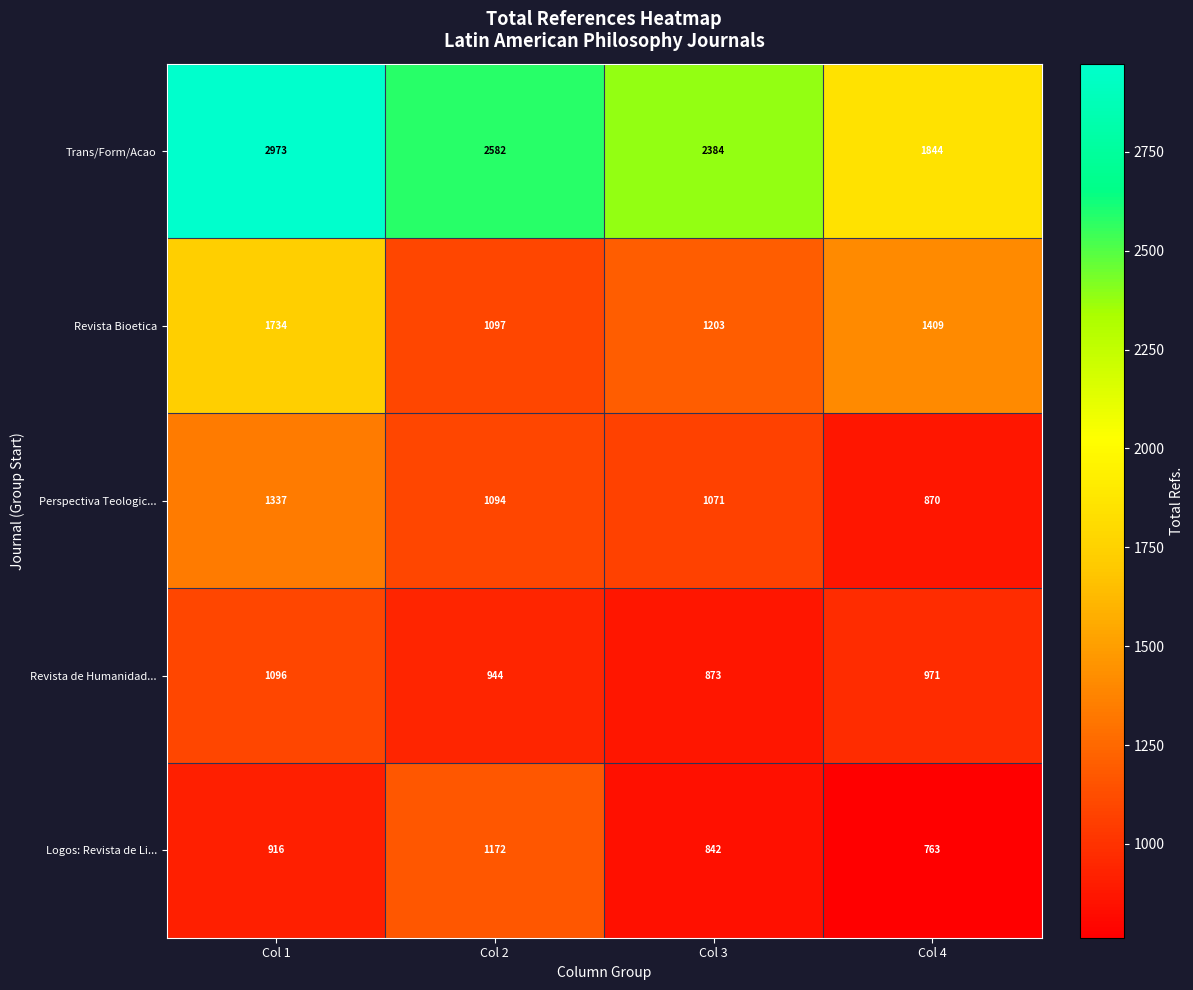

Rank the series at Col 1 from lowest to highest value.

Logos: Revista de Li..., Revista de Humanidad..., Perspectiva Teologic..., Revista Bioetica, Trans/Form/Acao